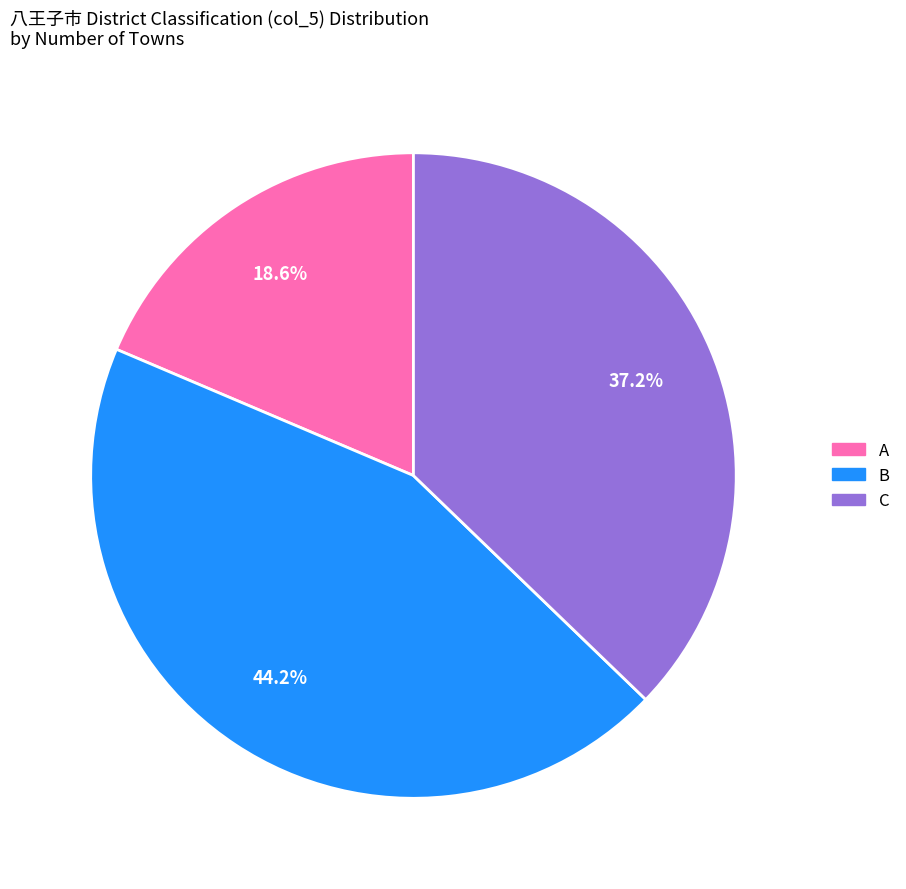

To the nearest percent, what is the combined percentage of C and B?

81%